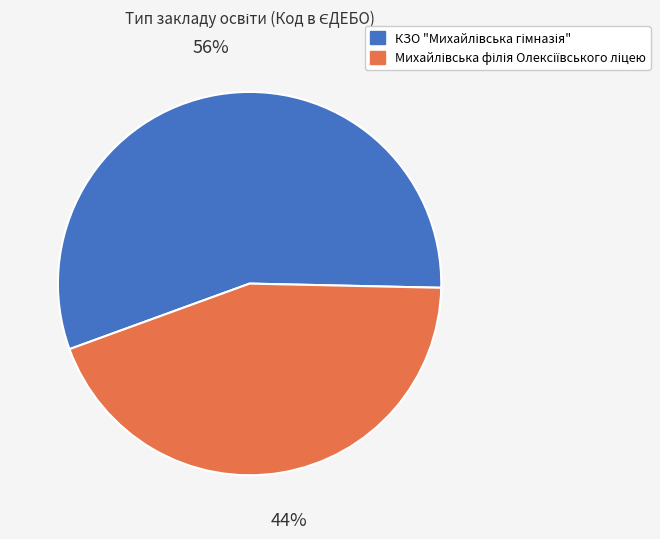

To the nearest percent, what is the difference between the largest and smallest slice percentages?

12%